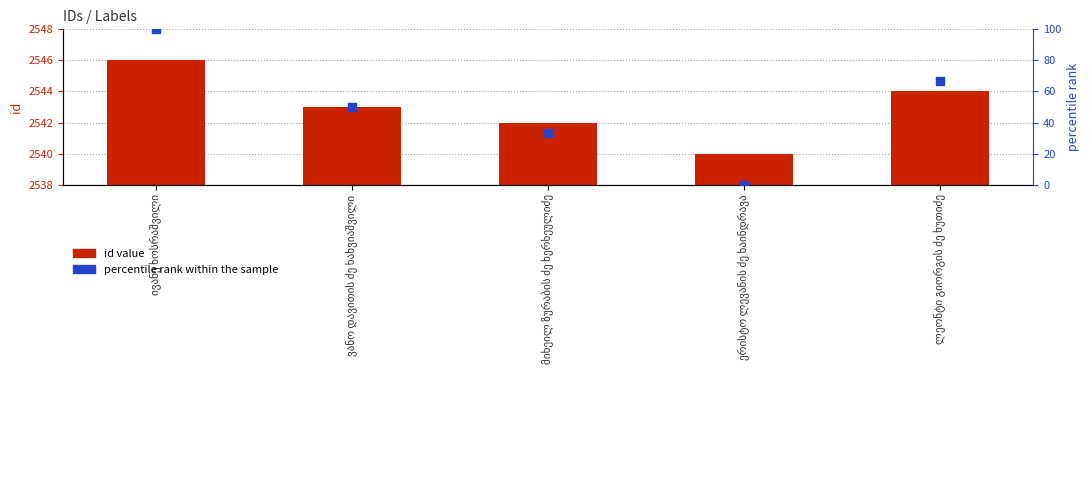

What is the total value across all series at ვანო დავითის ძე ხახვიაშვილი?

2593.0